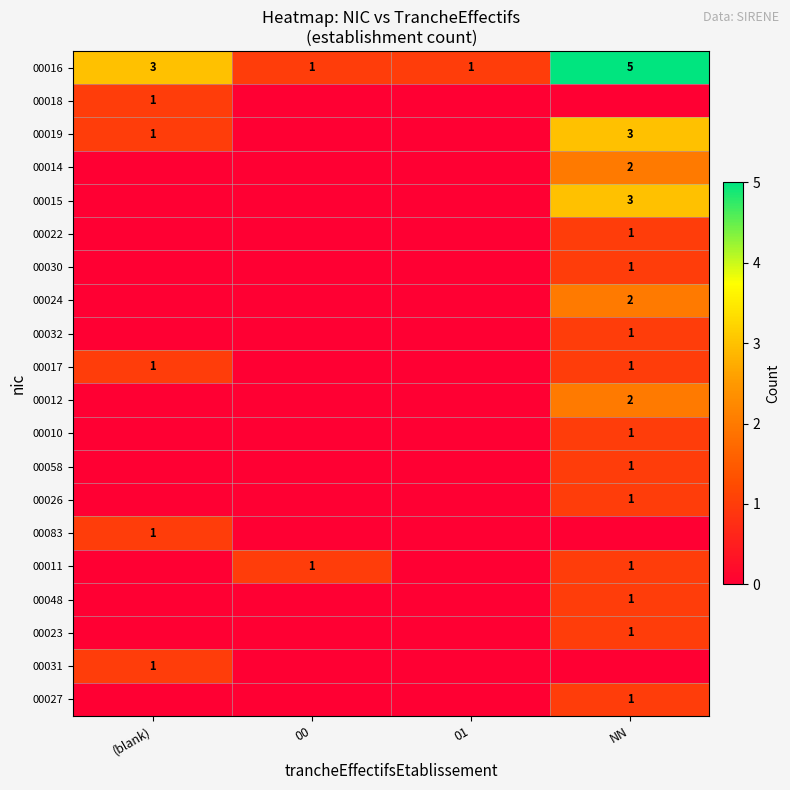

The value of 00027 at NN is 1. True or false?

True